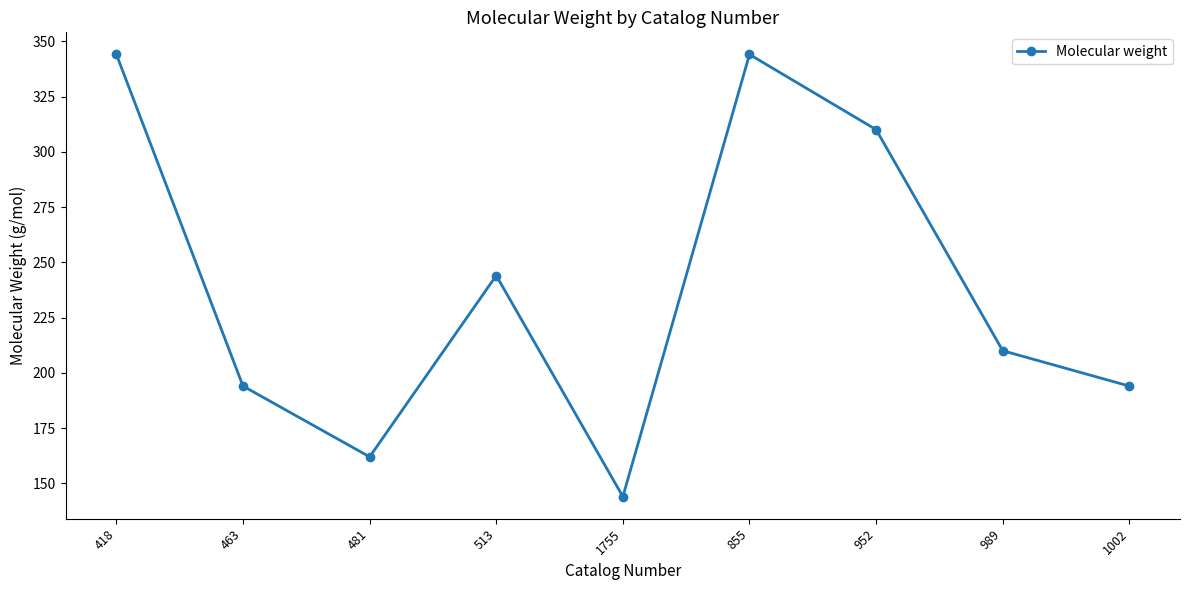

Which label corresponds to the smallest value in the chart?

1755